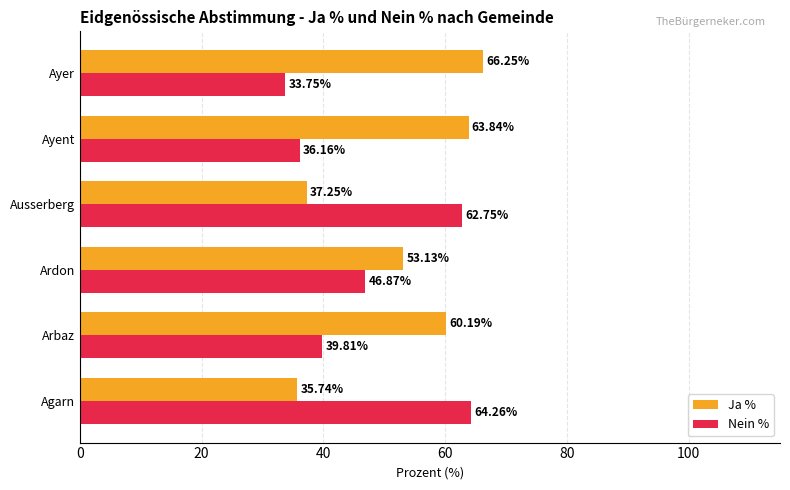

Rank the categories by Nein % value from lowest to highest.

Ayer, Ayent, Arbaz, Ardon, Ausserberg, Agarn